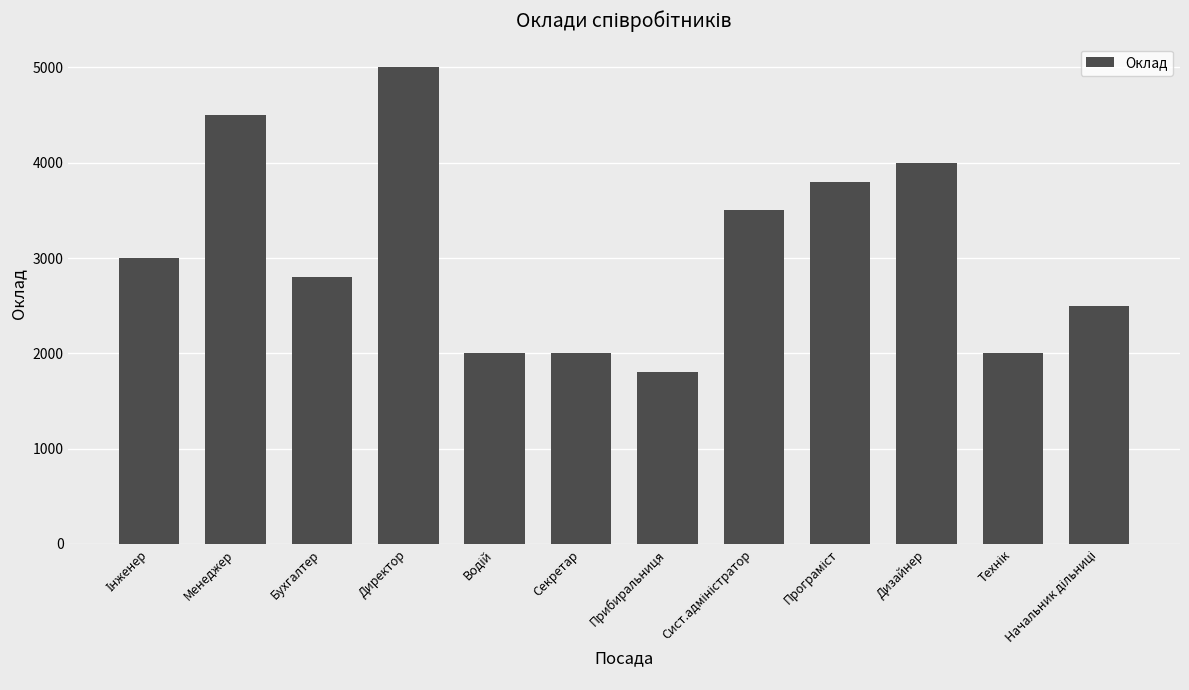

What is the difference between the second highest and minimum values?

2700